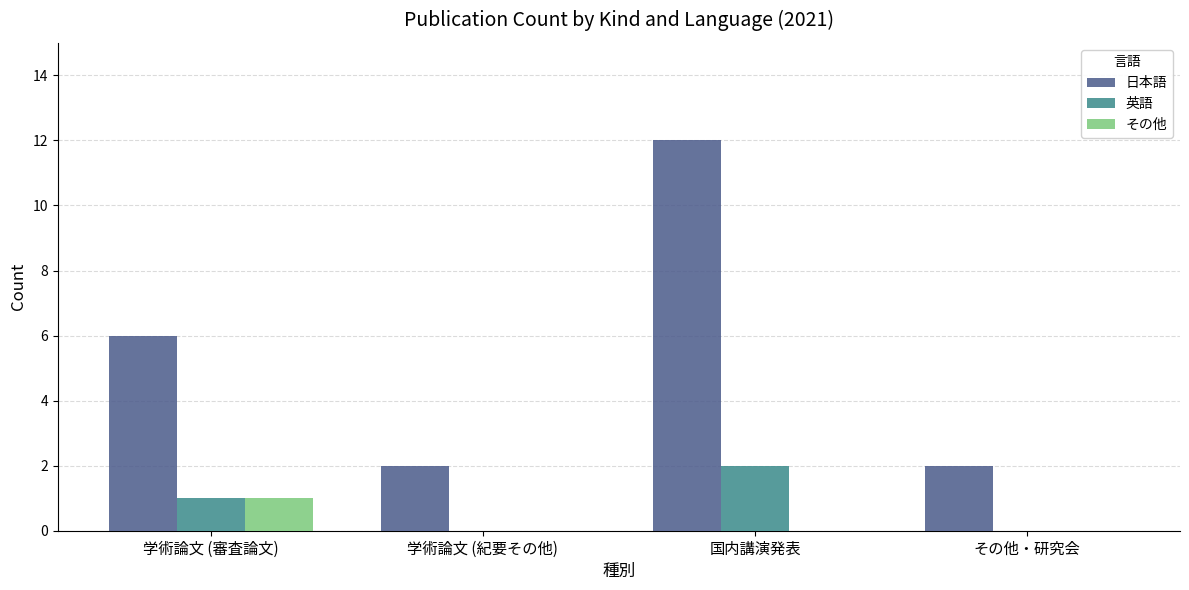

How many distinct data groups are displayed?

3